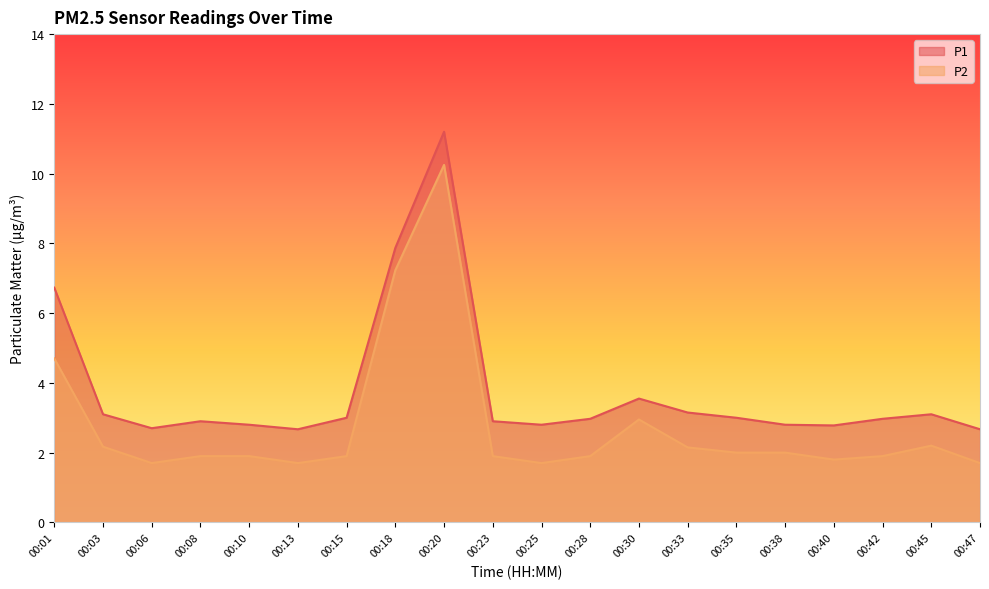

List the series in order of their peak value, lowest first.

P2, P1